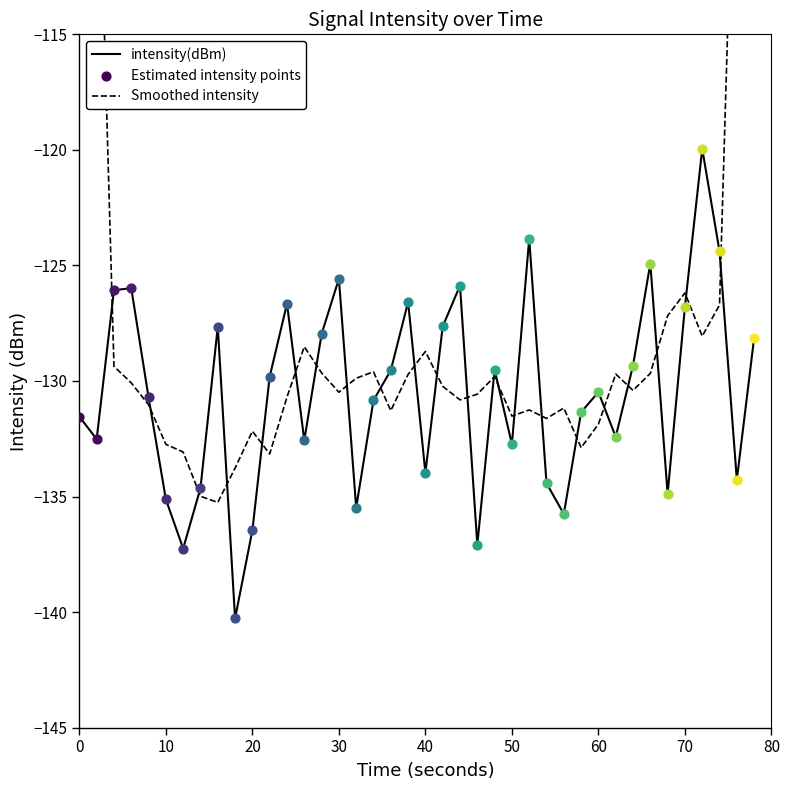

Which series has the largest Y range (max minus min)?

Smoothed intensity